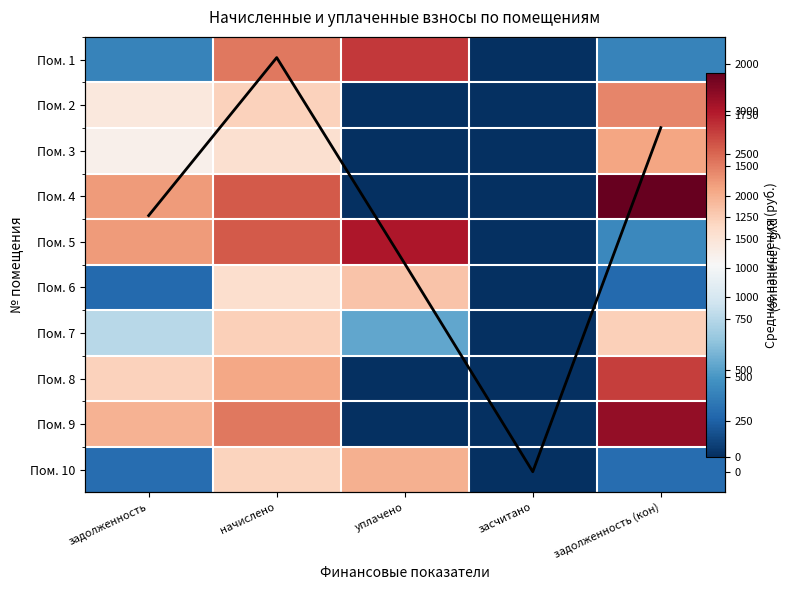

At начислено, list the series in order from smallest to largest.

Пом. 3, Пом. 6, Пом. 10, Пом. 2, Пом. 7, Среднее по столбцу, Пом. 8, Пом. 9, Пом. 1, Пом. 5, Пом. 4